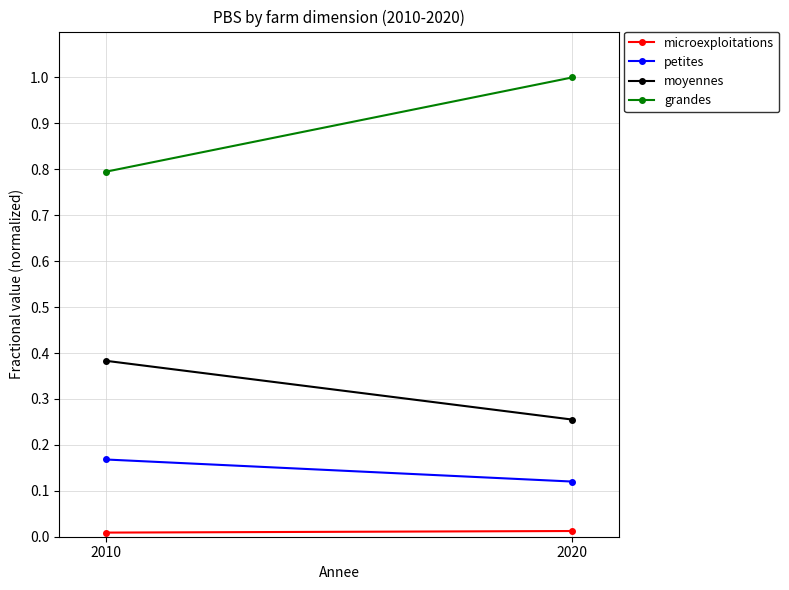

Is this an area chart (filled region under the line)?

No